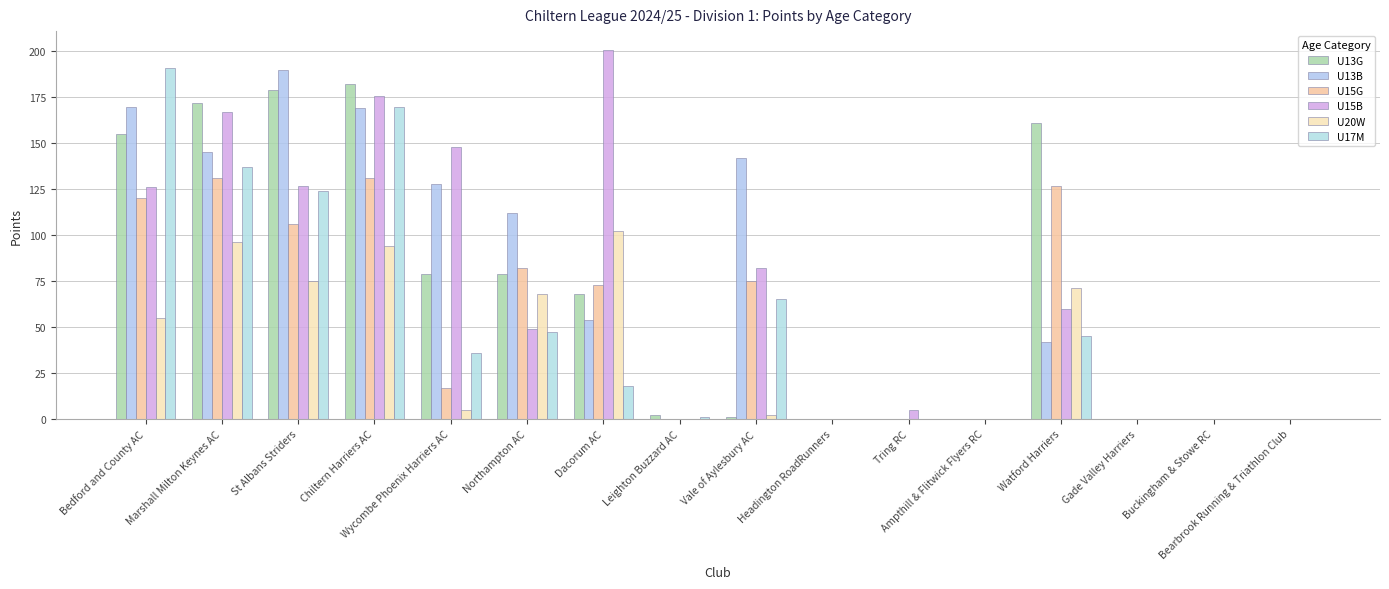

Count the number of categories in the chart.

16